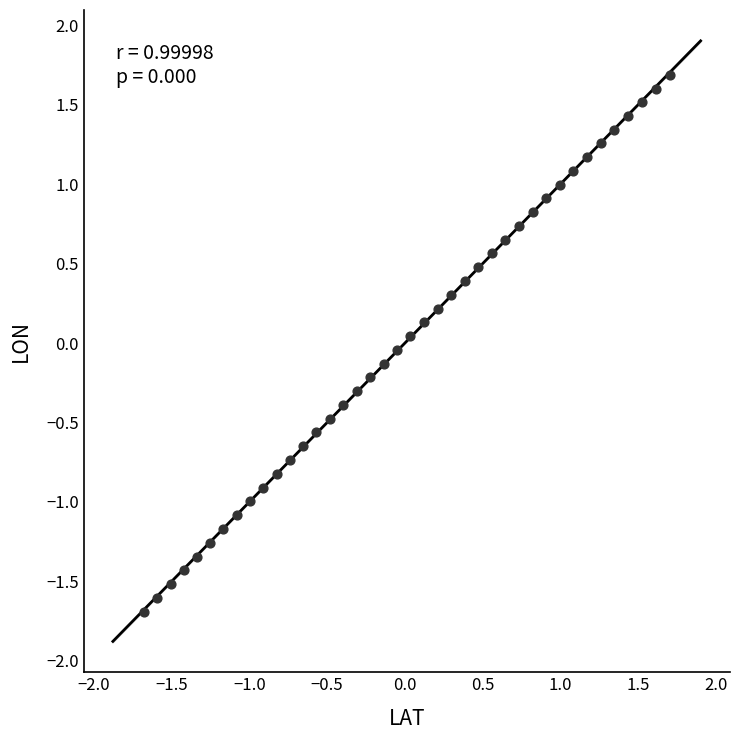

What is the range of X values (max minus min)?

3.4